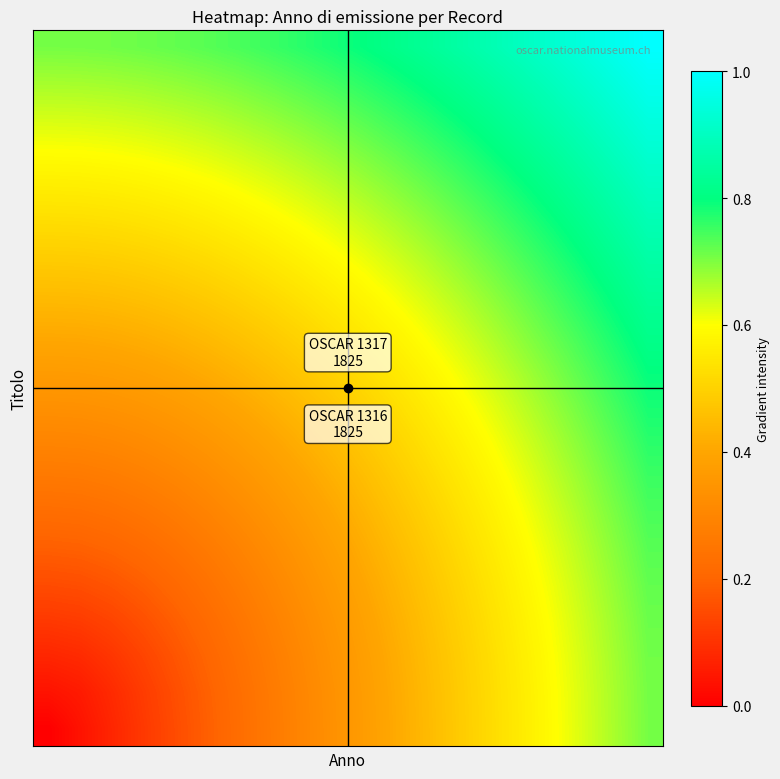

At how many categories does at least one series exceed 0?

20